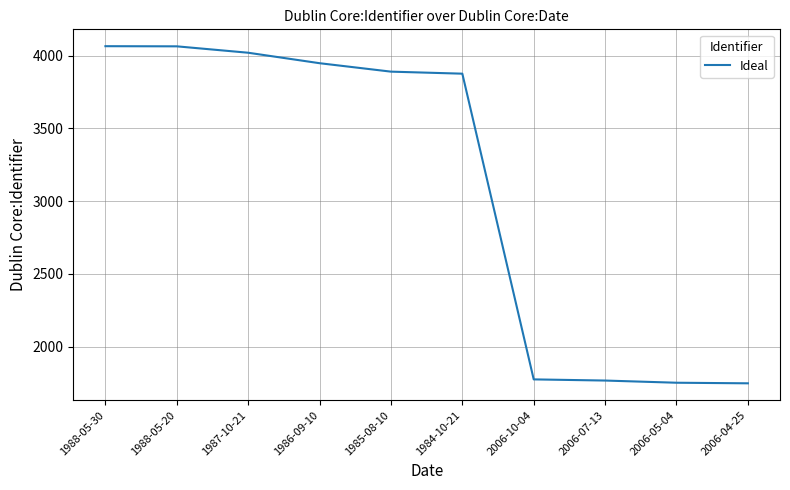

Is this an area chart (filled region under the line)?

No